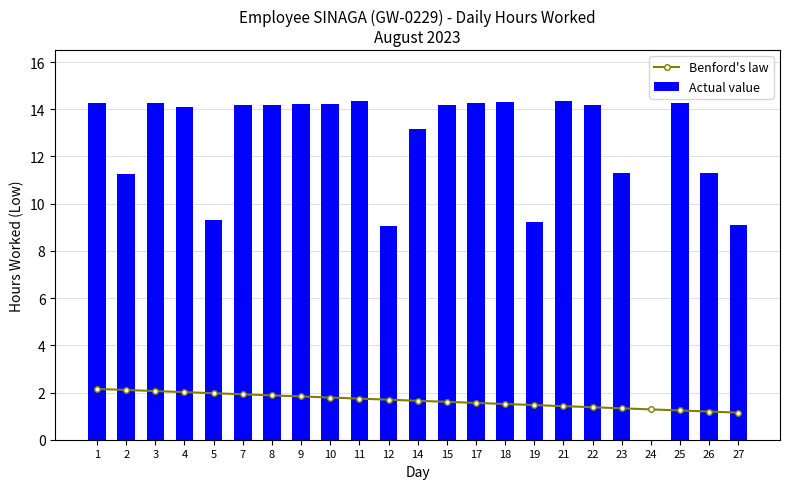

What is the value of the Actual value bar at the 14th from the left?

14.2